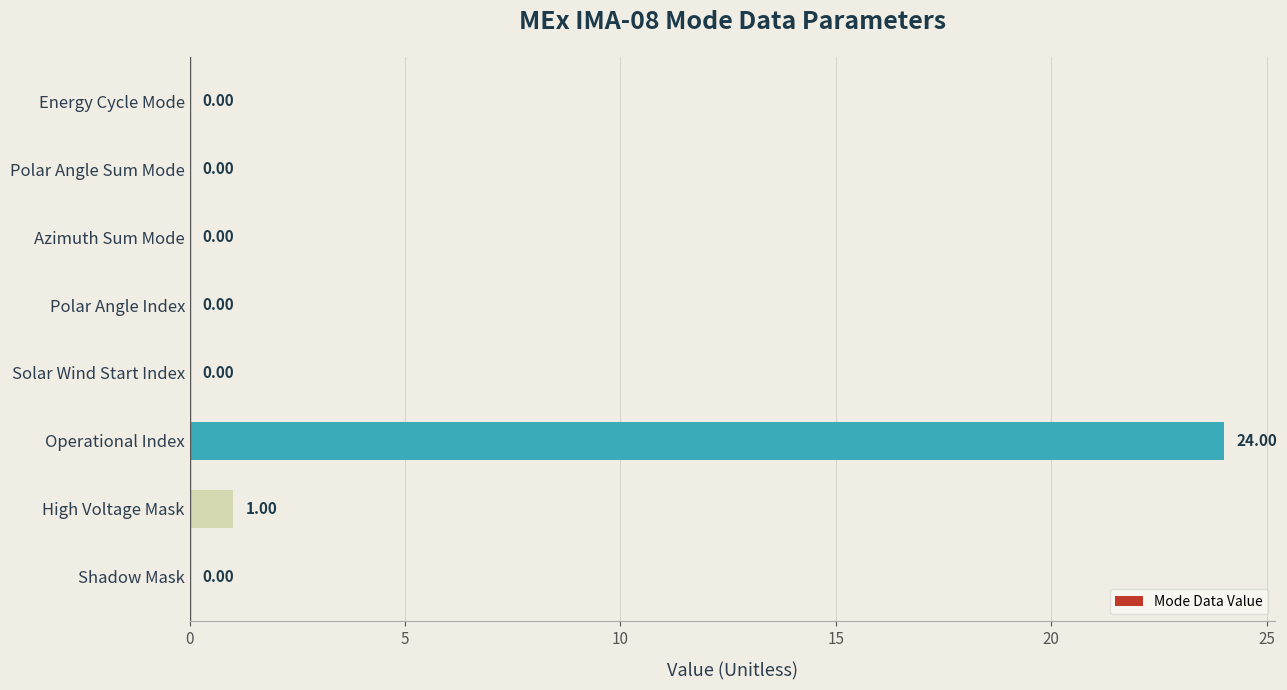

What is the sum of all values?

25